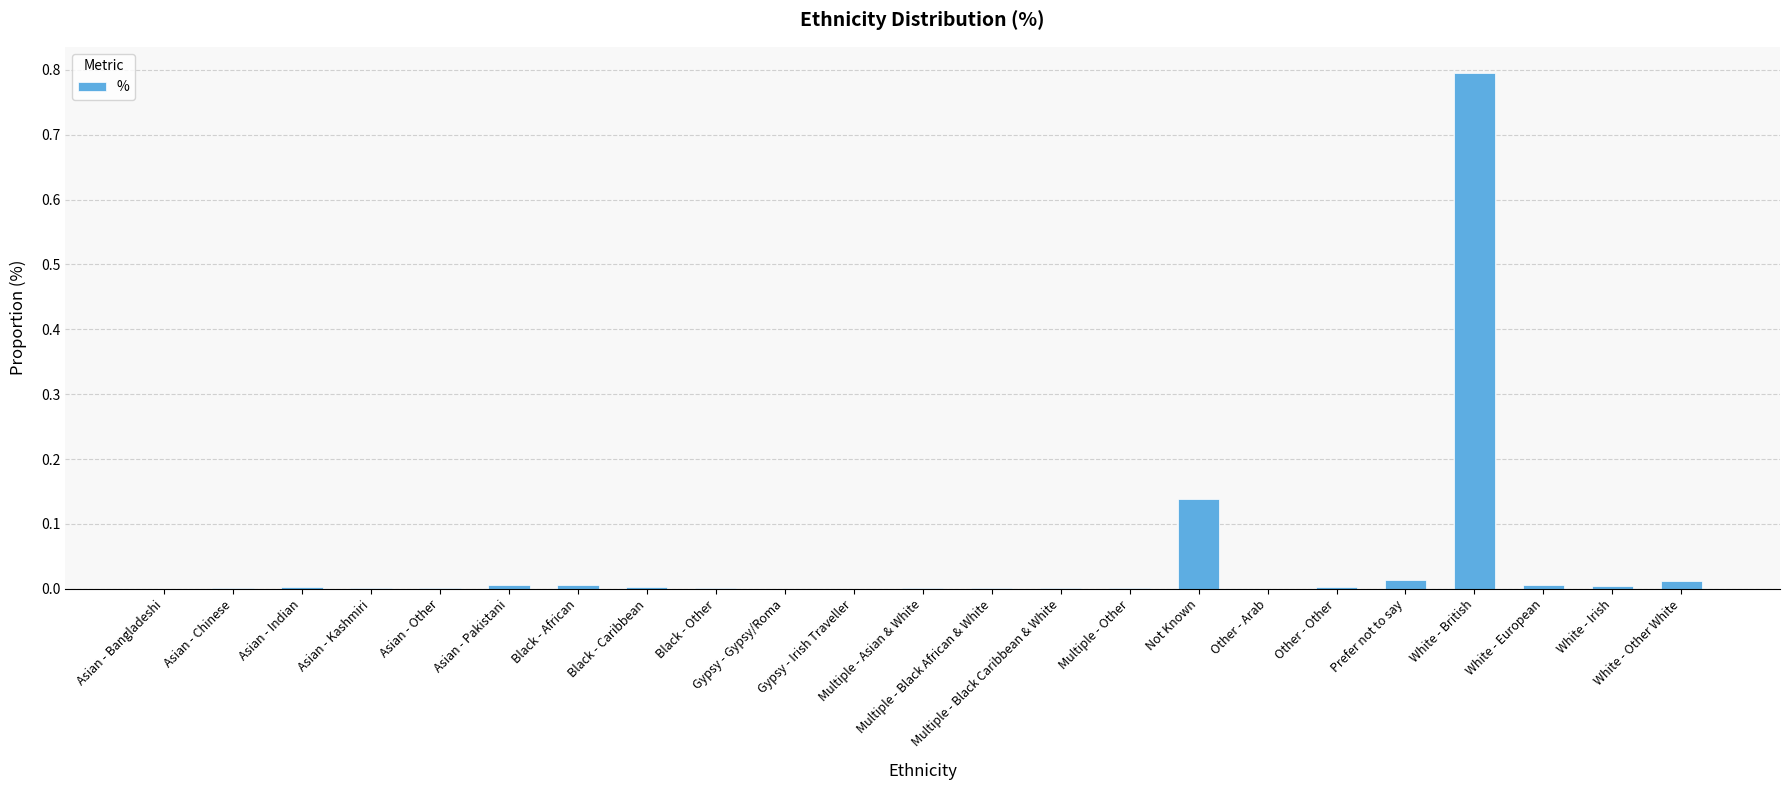

What is the sum of all values?

1.0